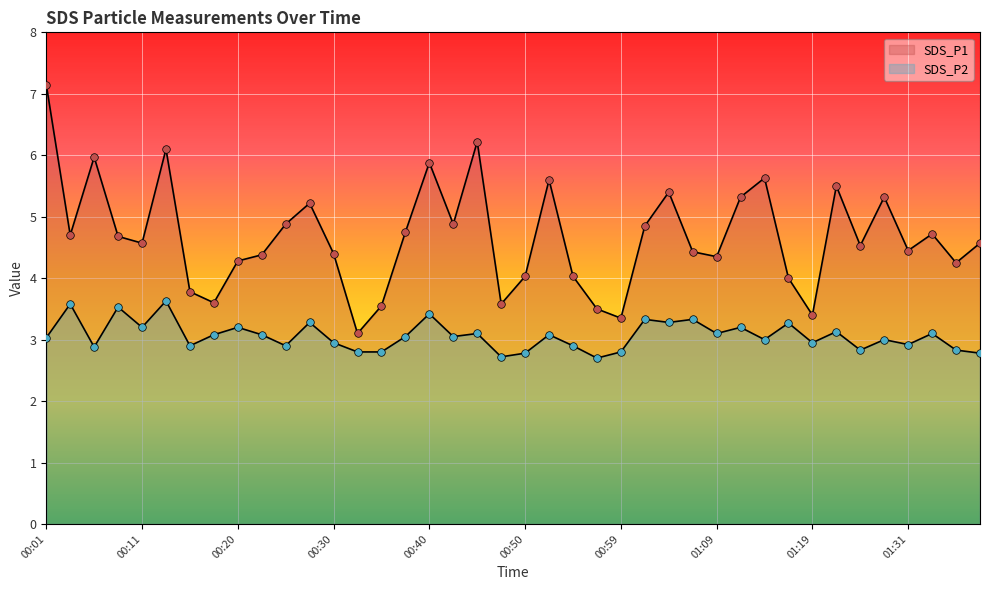

At how many categories does at least one series exceed 4?

31